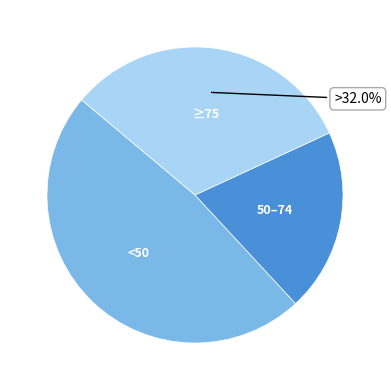

Which has a higher value, 50–74 or <50?

<50